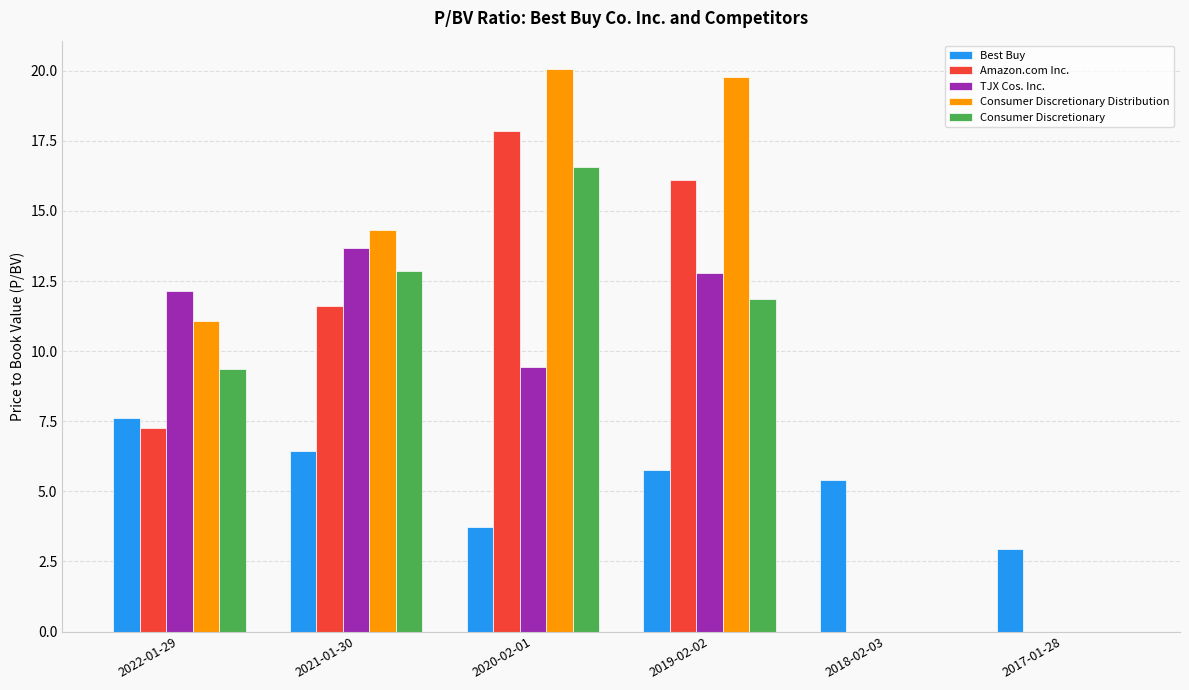

How many groups of bars are there?

6